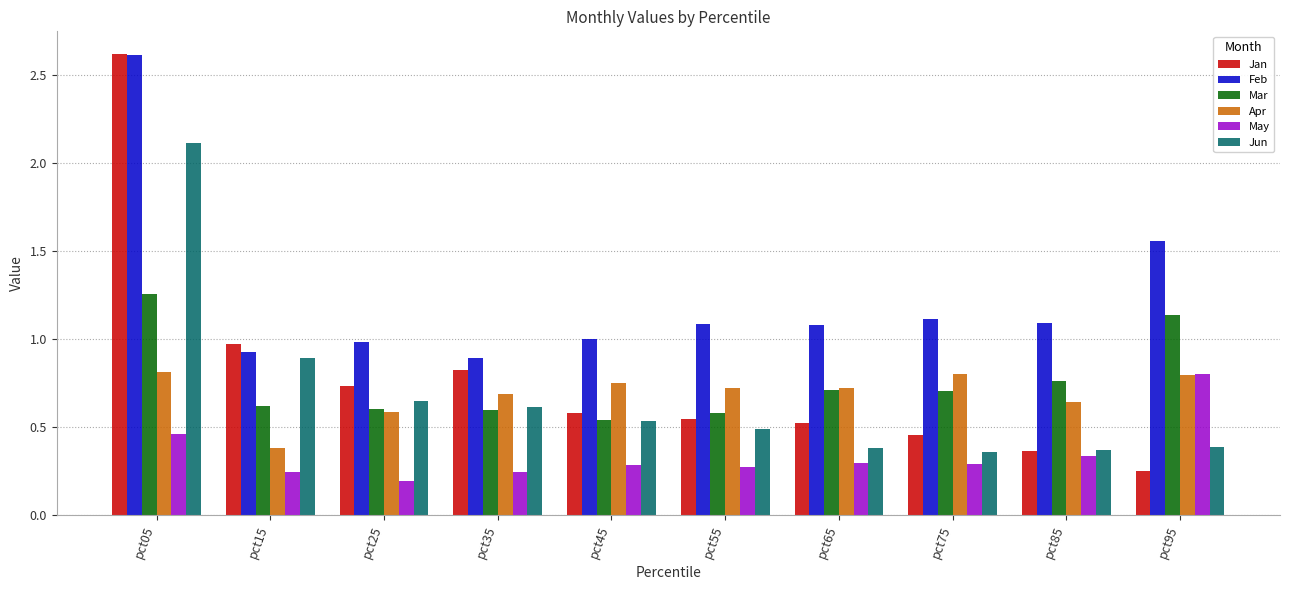

How many groups of bars are there?

10